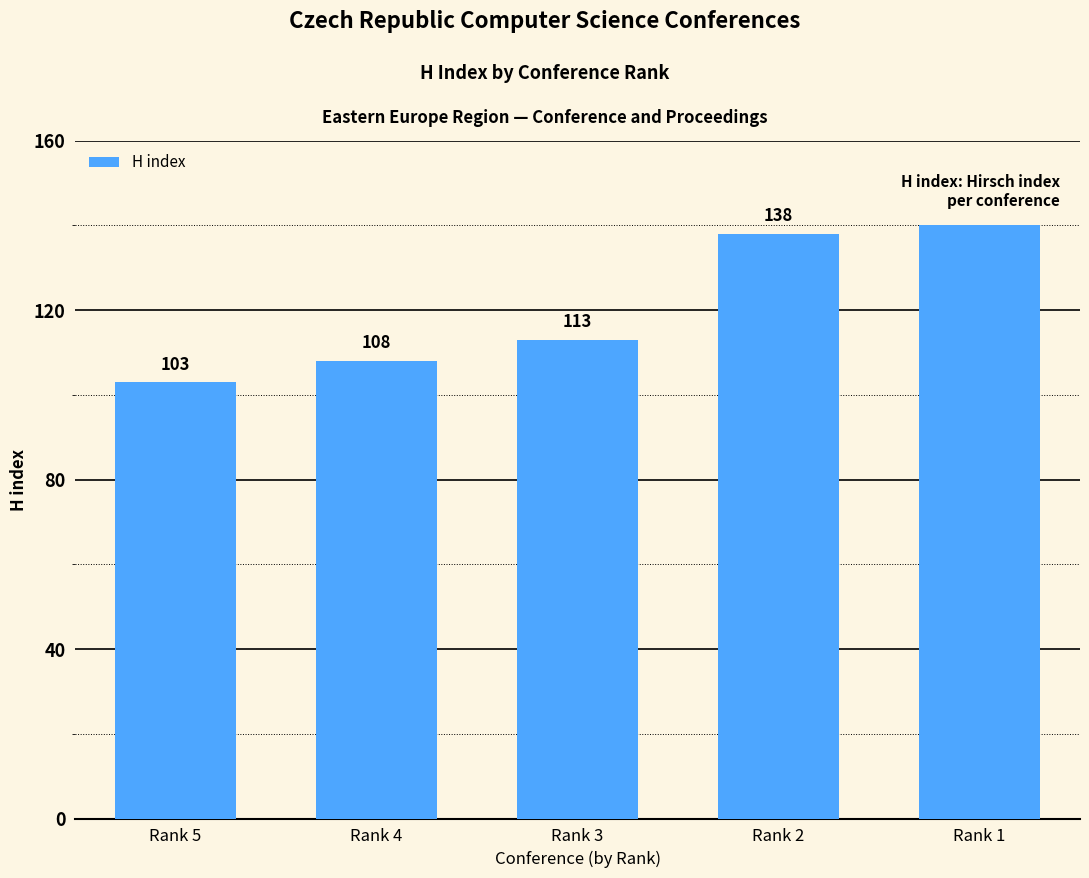

What value does the data have at Rank 4, to the nearest 10?

110